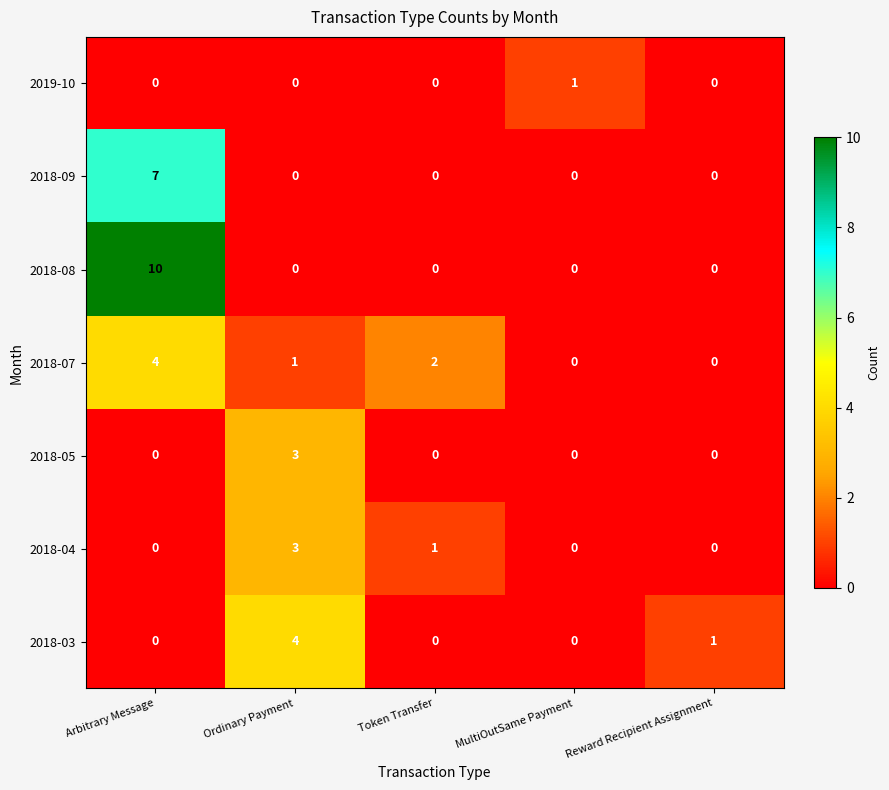

The 2018-08 series shows 0 at Reward Recipient Assignment. True or false?

True